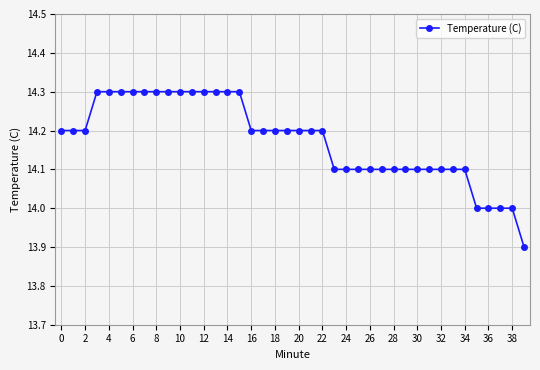

What is the average value?

14.2